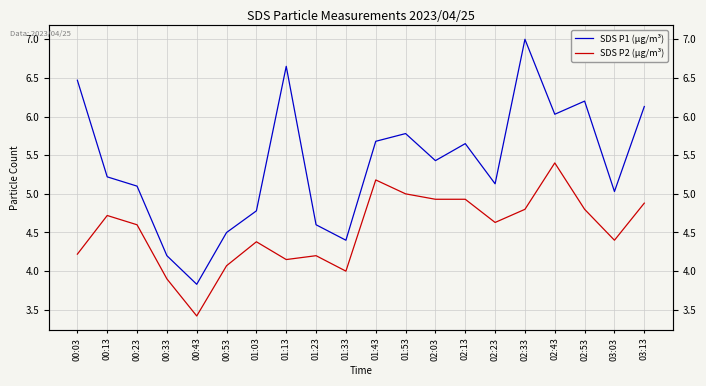

True or false: SDS P2 (µg/m³) and SDS P1 (µg/m³) cross at least once.

False